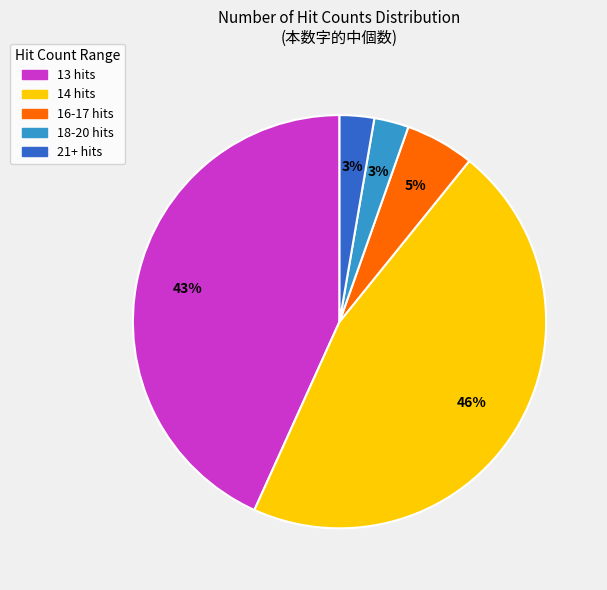

To the nearest percent, what is the difference between the largest and smallest slice percentages?

43%